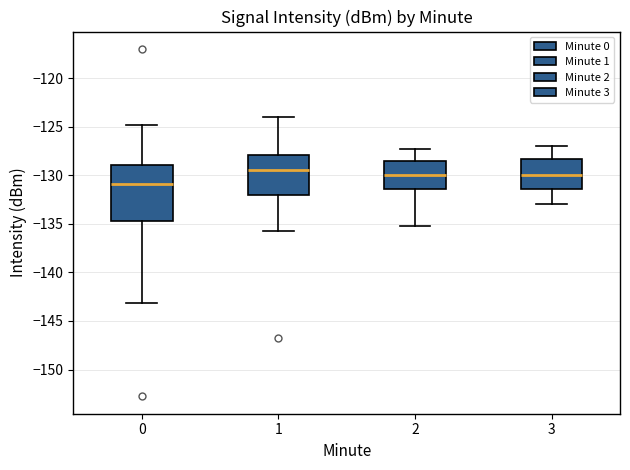

Comparing the boxes themselves (not the whiskers), which one is the tallest?

0